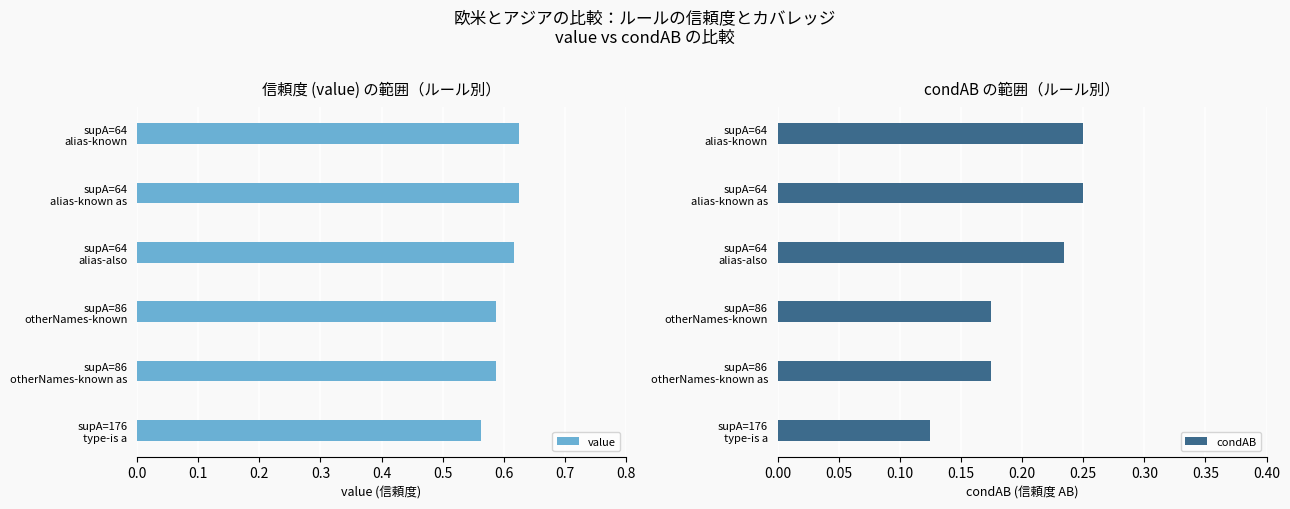

What is the value of the value bar at the 1st from the left?

0.6